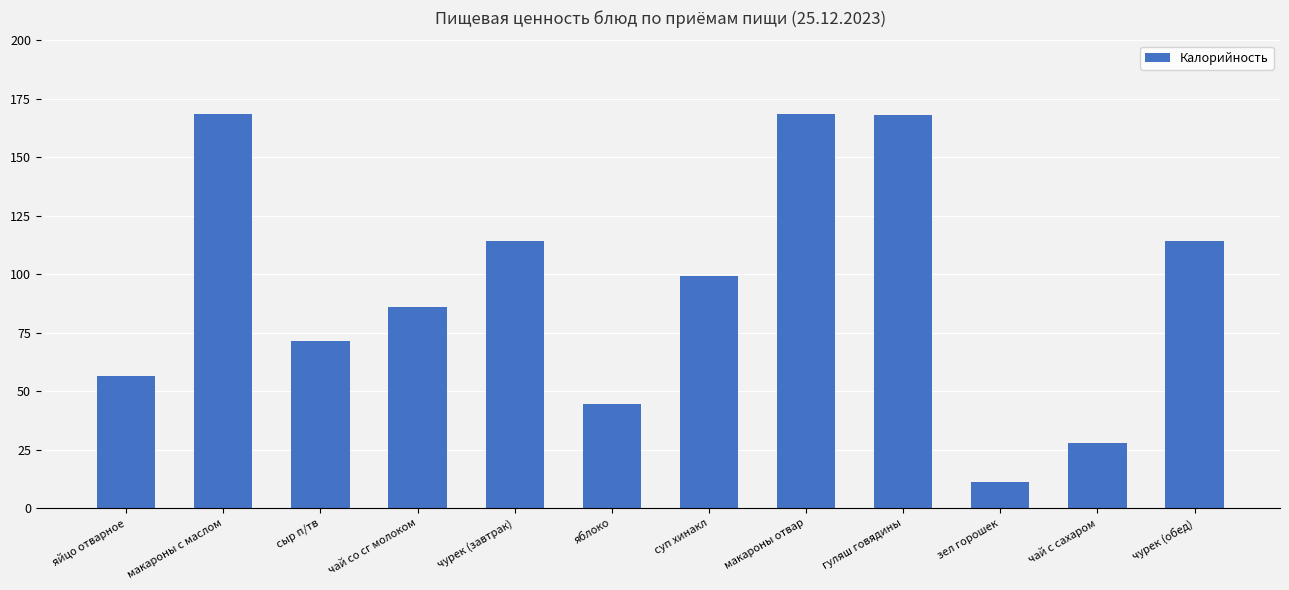

How many bars are there in total?

12